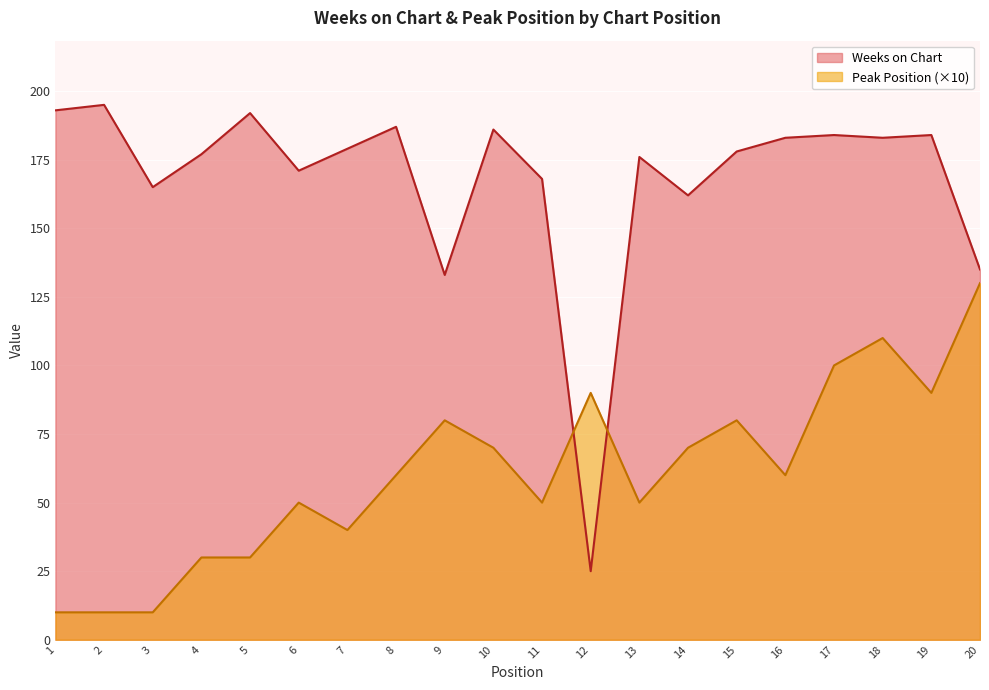

How many intersections are there between Peak Position and Weeks on Chart?

2